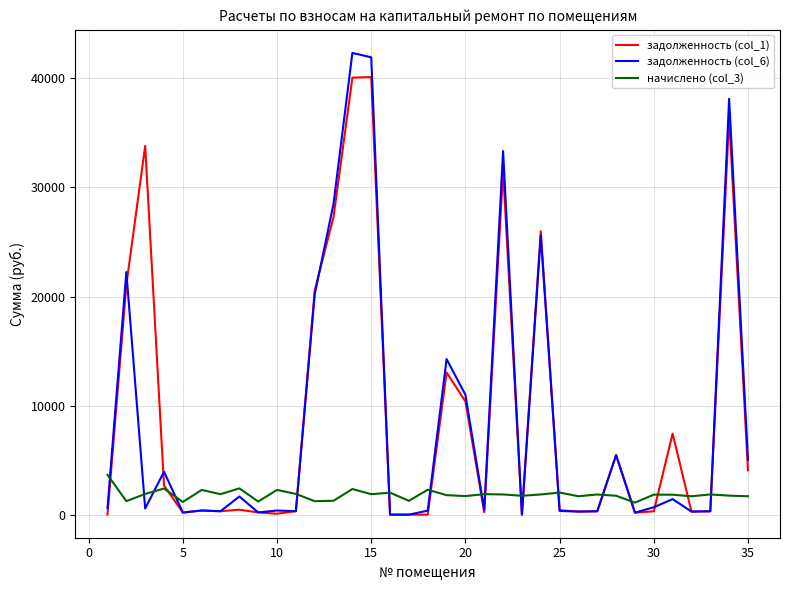

Which series has the largest range (max minus min)?

задолженность (col_6)